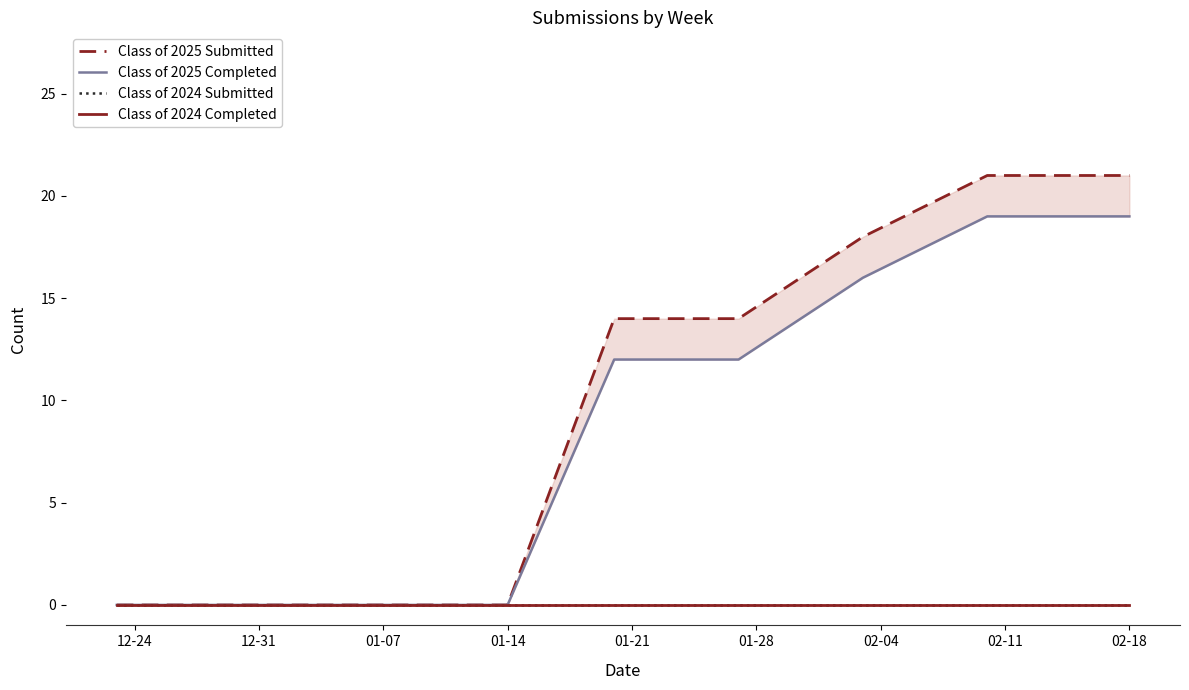

What is the spread (max minus min) of values at 02-18?

21